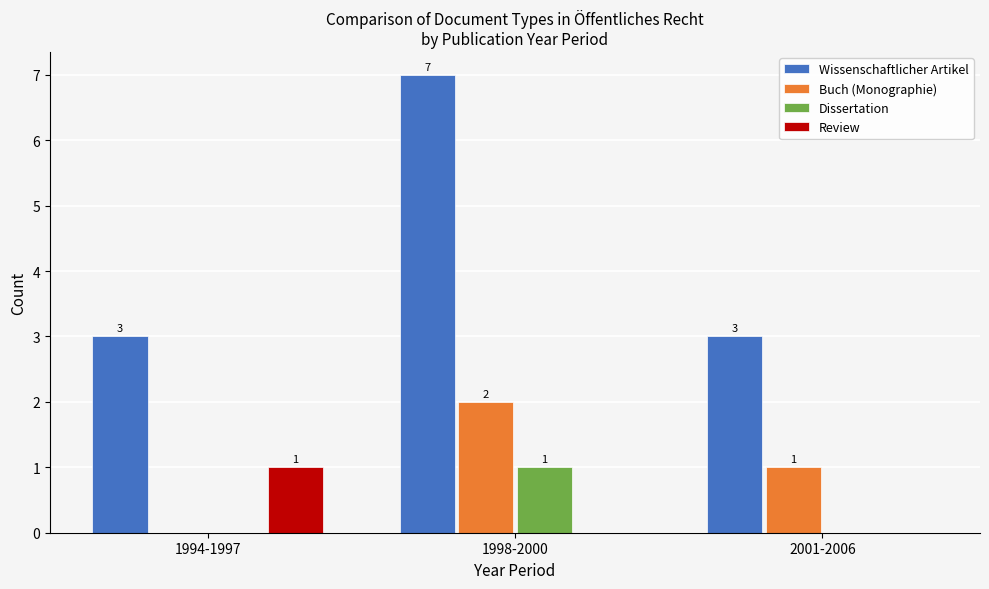

How many values in Review are above zero?

1